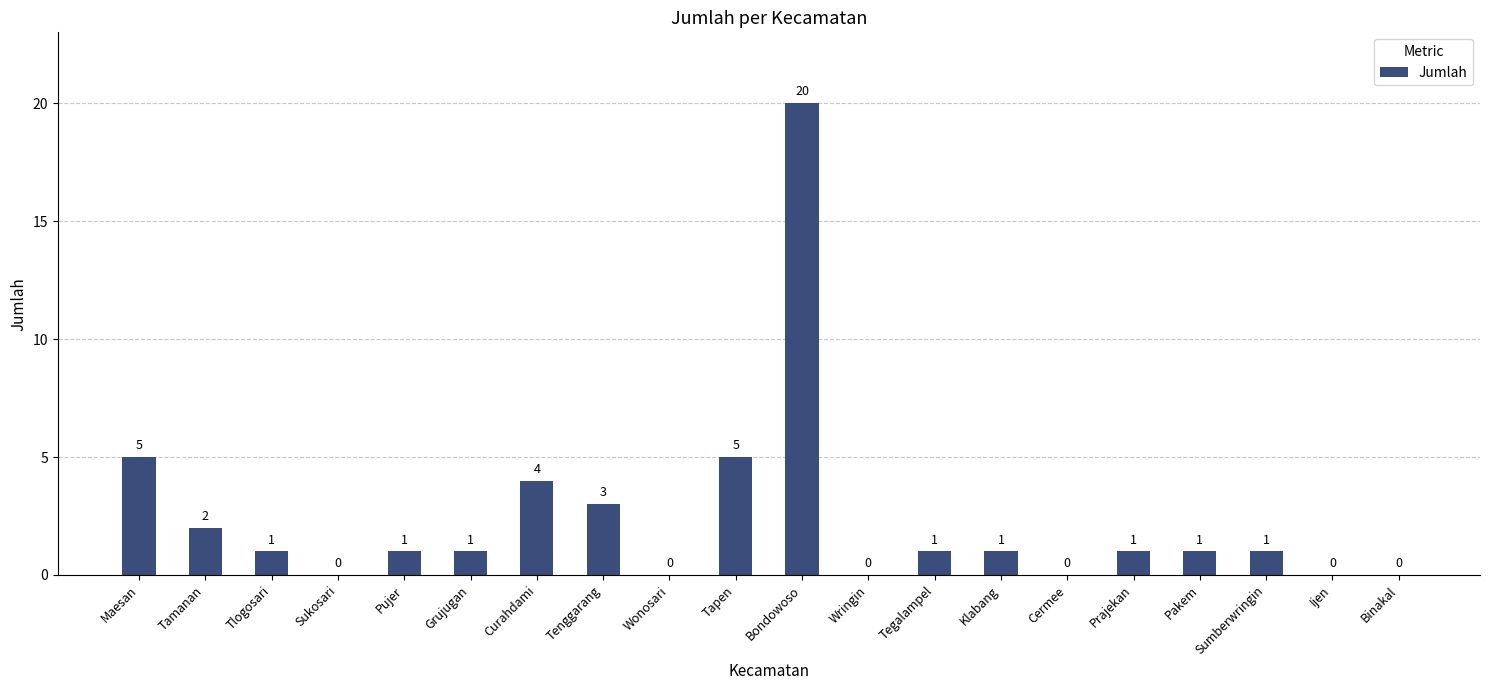

What is the ratio of the value at Pujer to the value at Tenggarang?

0.3